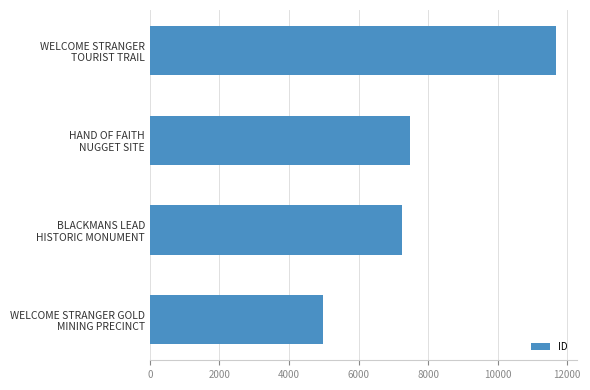

What is the value of the 3rd bar from the top?

7242